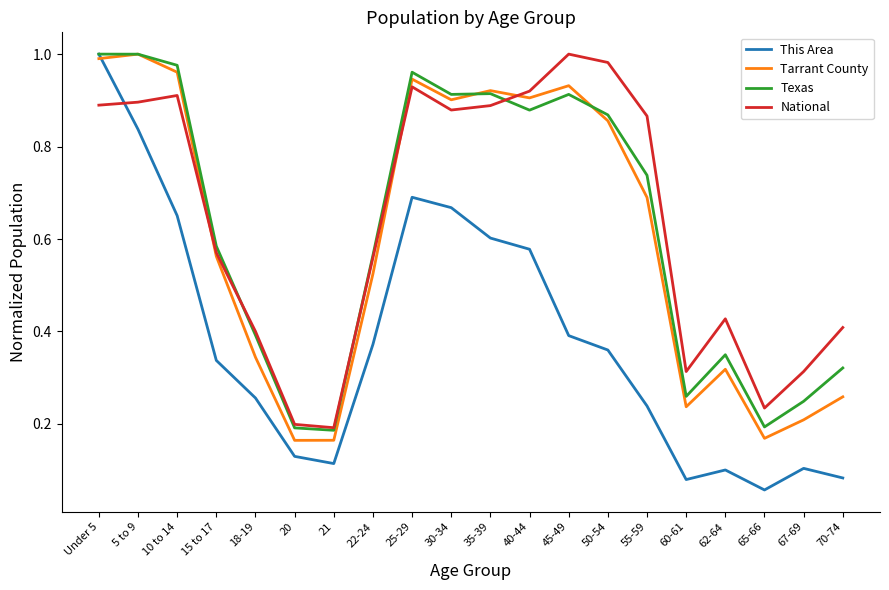

What position from the left is 35-39?

11